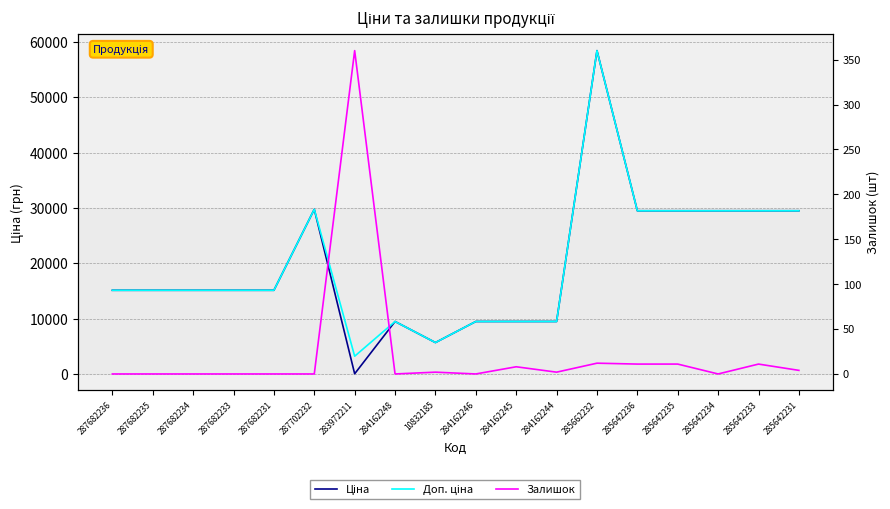

What is the label of the 14th point from the right?

287682231